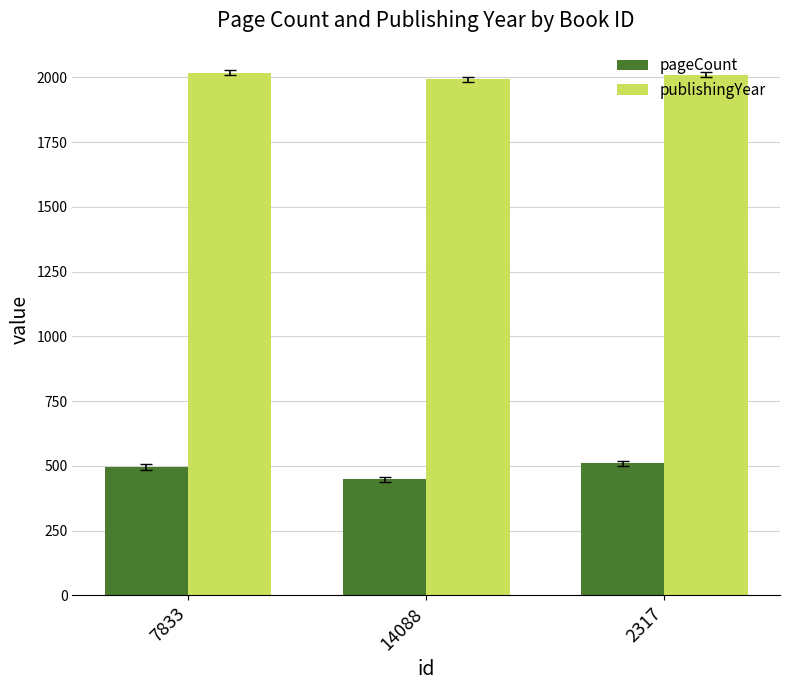

What is the minimum value shown in the chart?

448